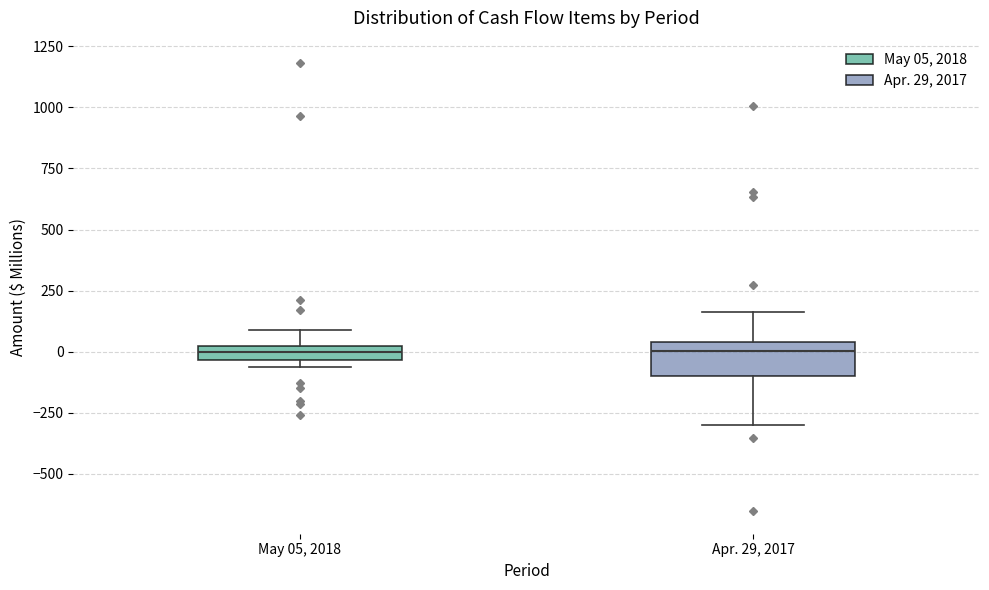

Comparing the boxes themselves (not the whiskers), which one is the tallest?

Apr. 29, 2017